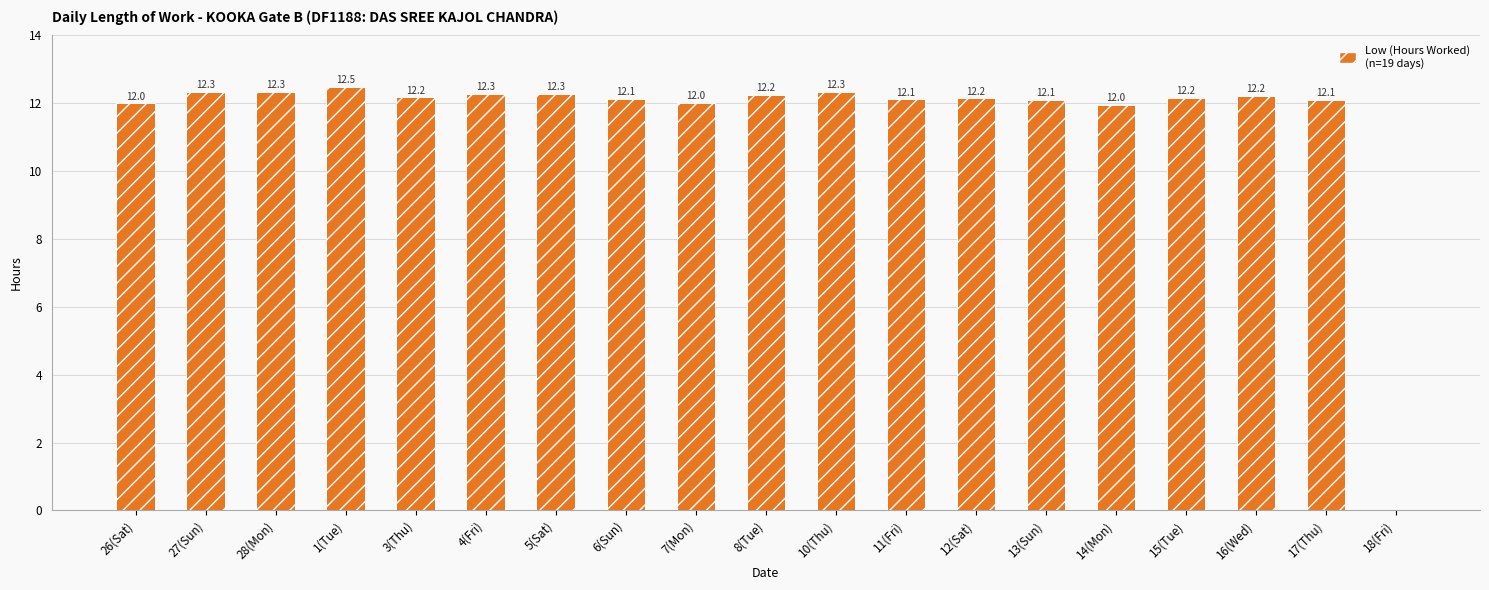

The chart shows a value of 12.3 at 5(Sat). True or false?

True